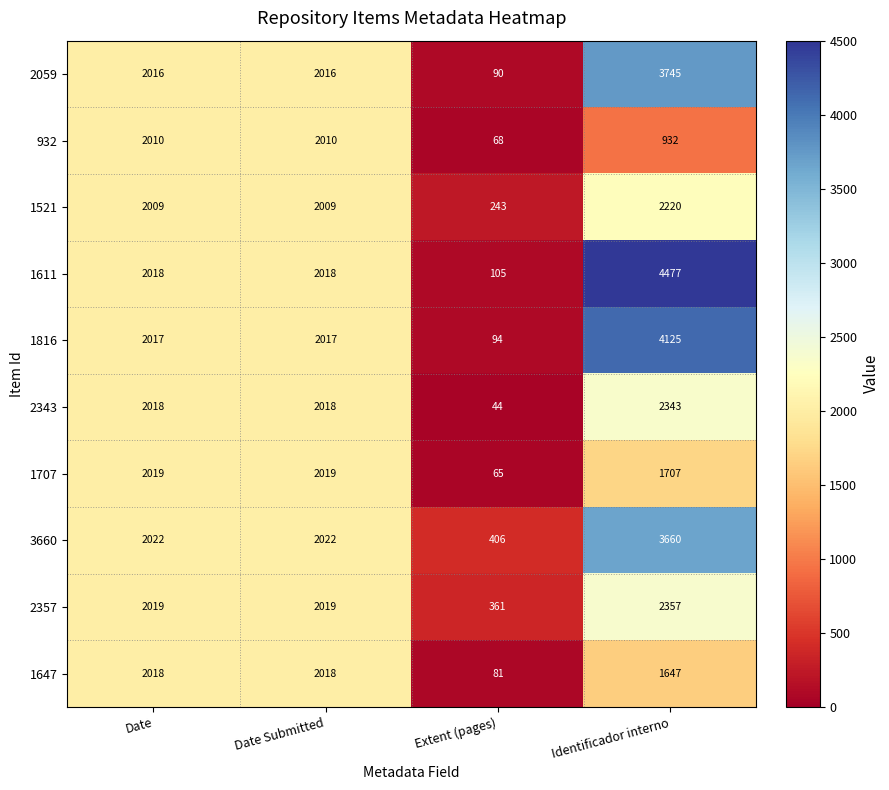

At how many categories does at least one series exceed 3002?

1